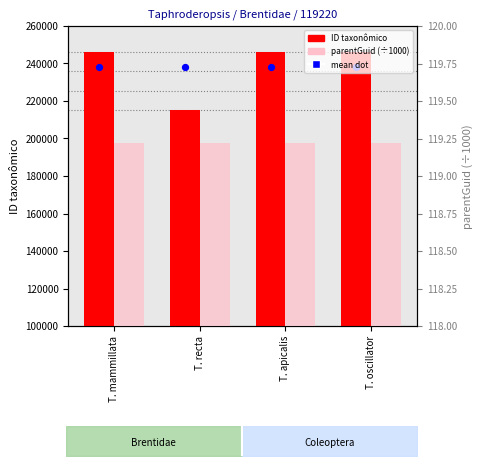

Is the value of ID taxonômico at T. oscillator greater than the value of parentGuid (÷1000) at T. oscillator?

Yes